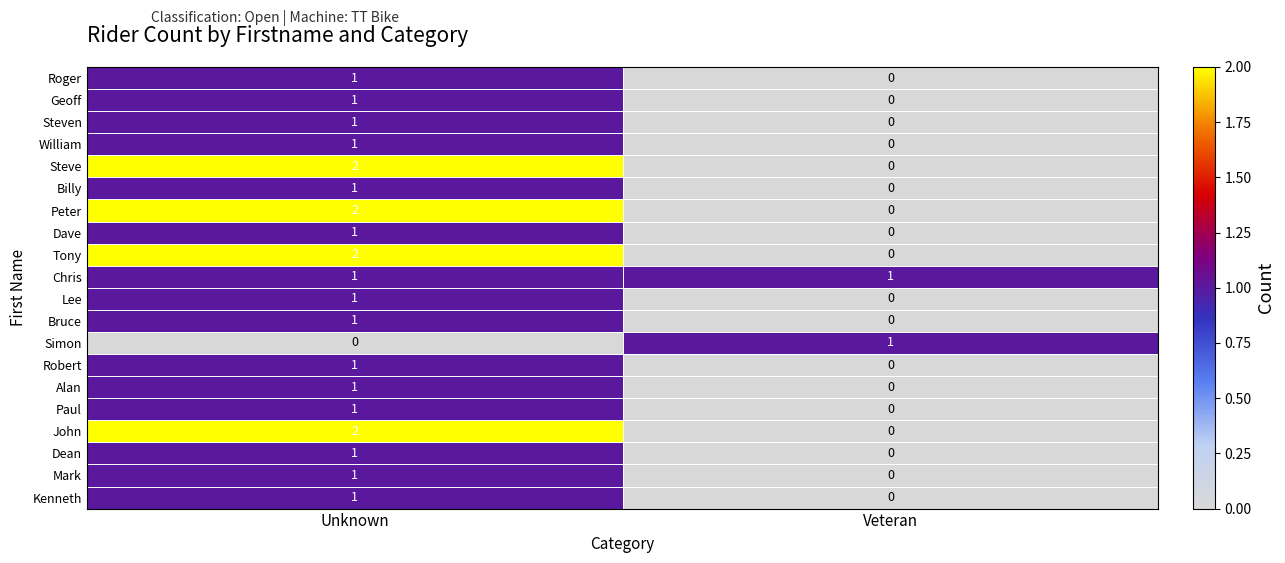

The John series shows 0 at Veteran. True or false?

True